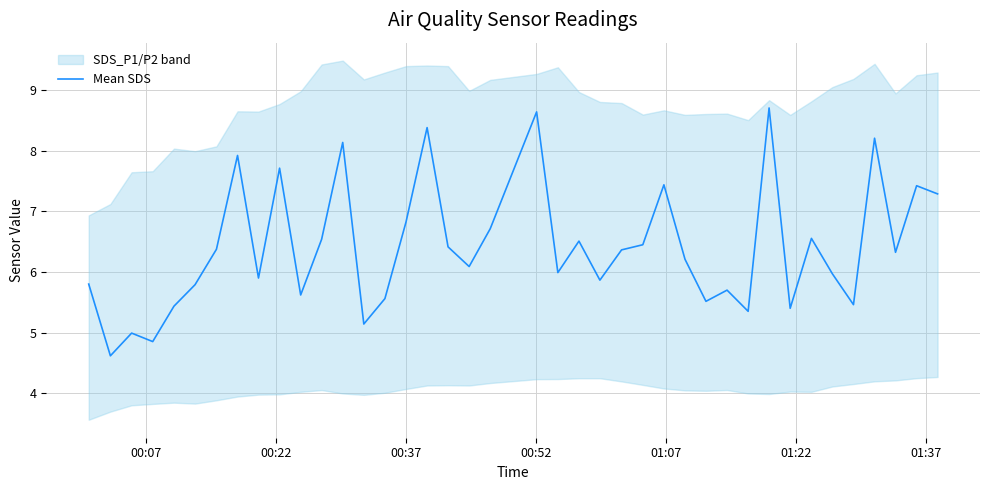

What is the lowest value of the Mean SDS series?

4.6